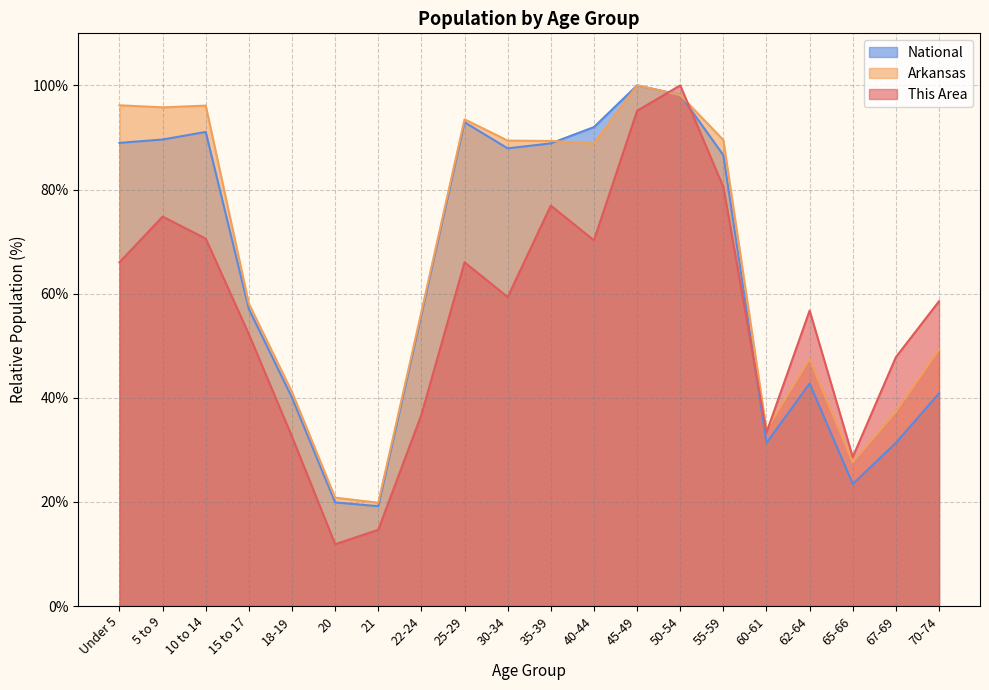

The value of National at 67-69 is 46.2. True or false?

False